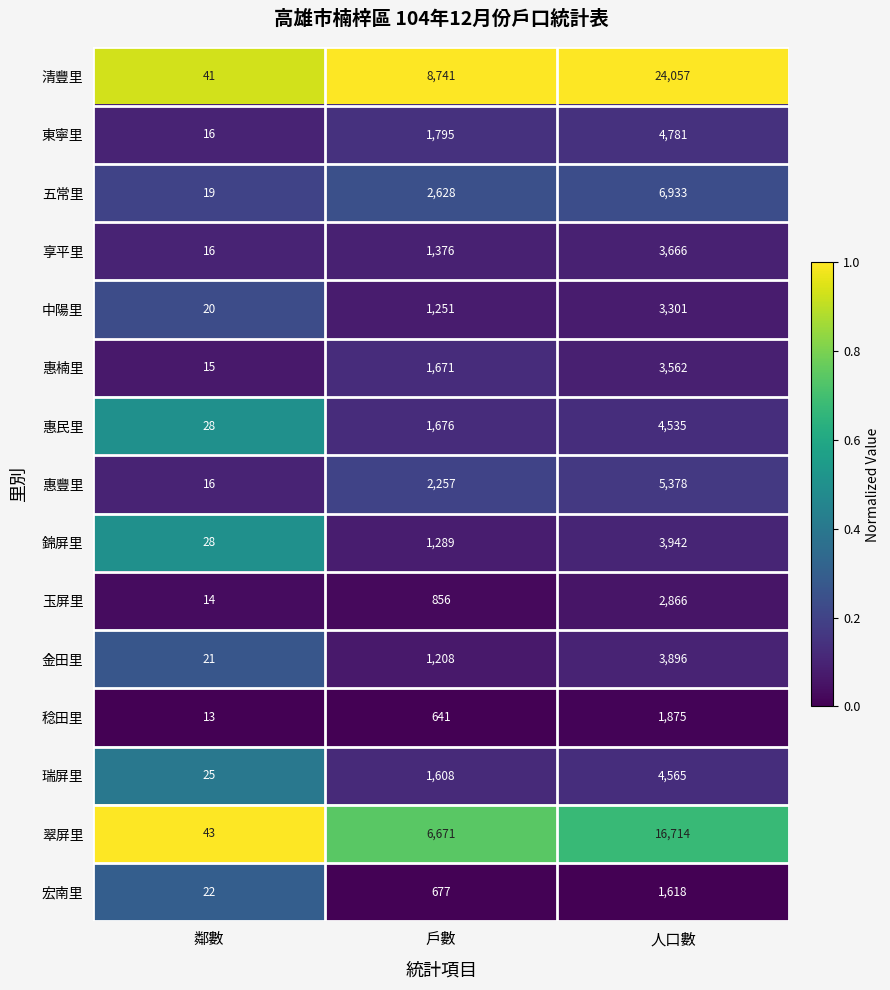

Is it true that 惠楠里 equals 2581 at 戶數?

False